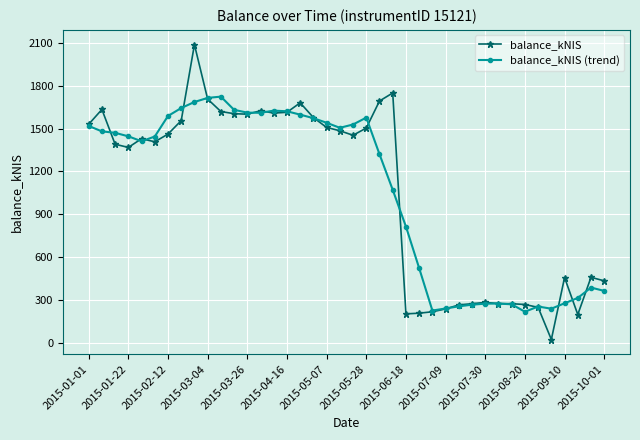

What is the difference between the maximum and minimum values in the balance_kNIS (trend) series?

1503.6